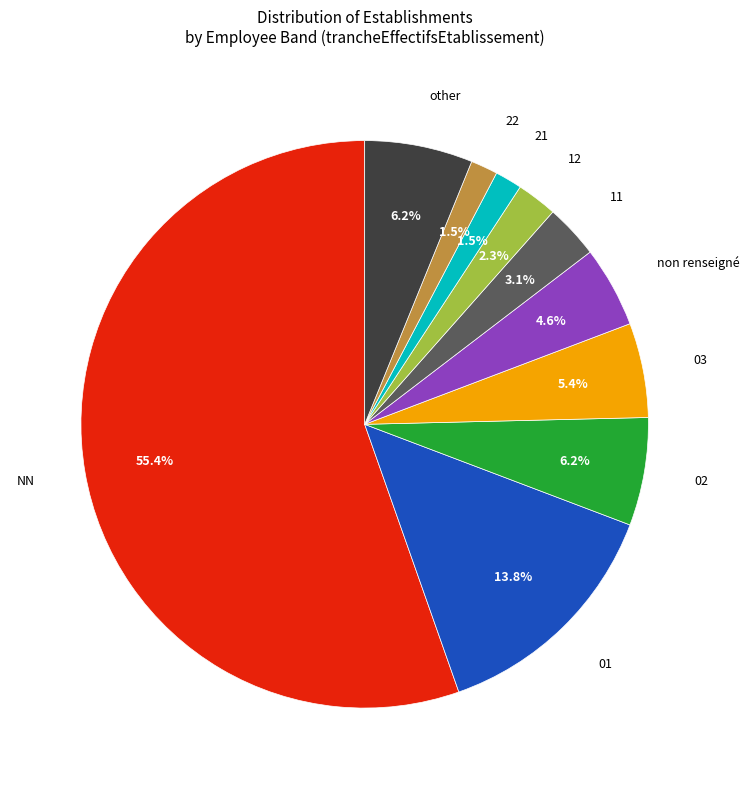

Is there any slice that represents more than half of the pie?

Yes